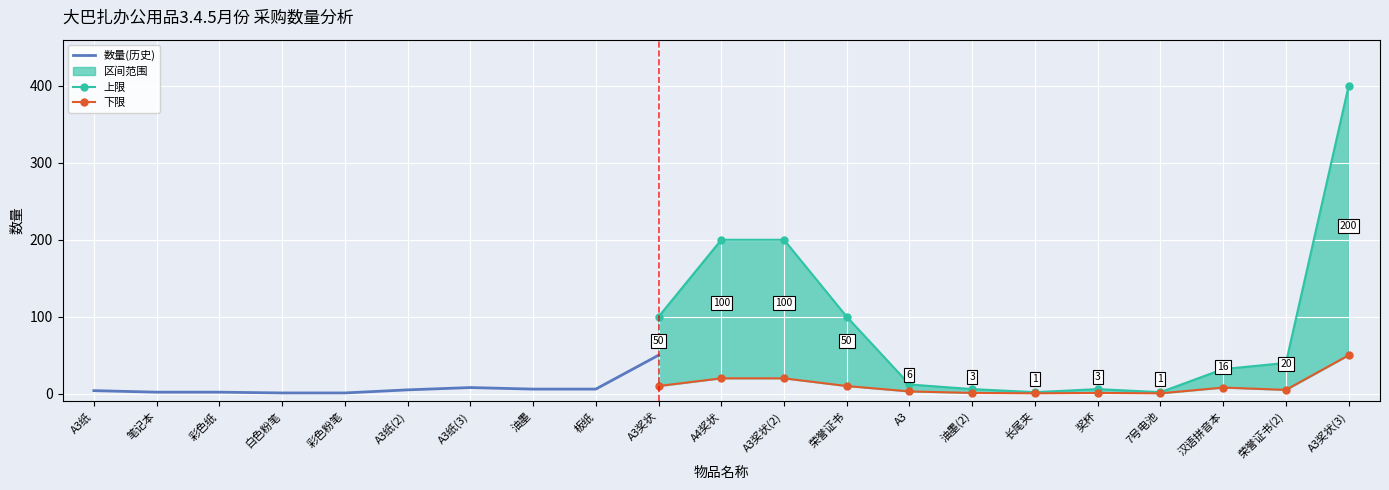

True or false: 数量 and 上限 cross at least once.

False